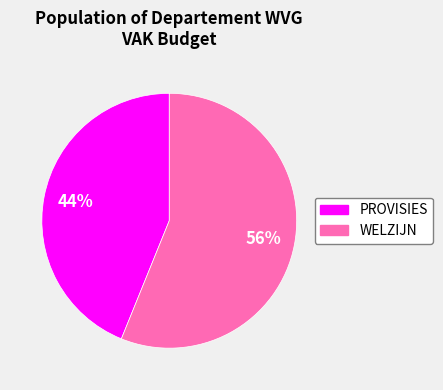

Do WELZIJN and PROVISIES together represent more than half of the pie?

Yes